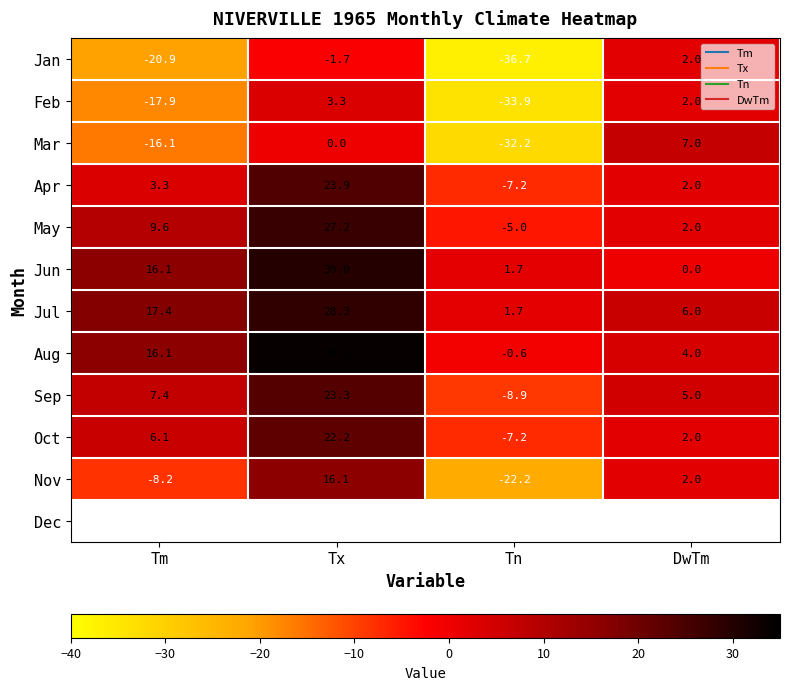

Read the Nov value at Tx.

16.1